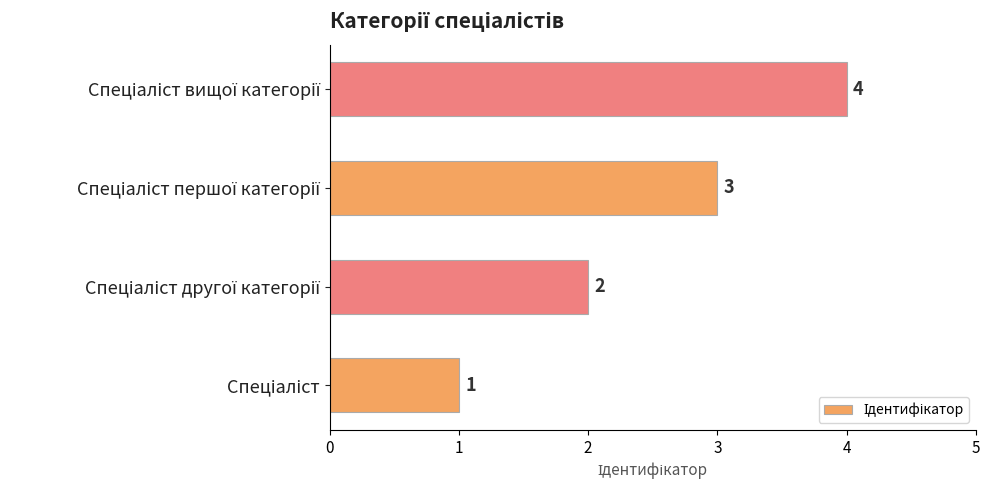

What is the difference between the maximum and minimum values?

3